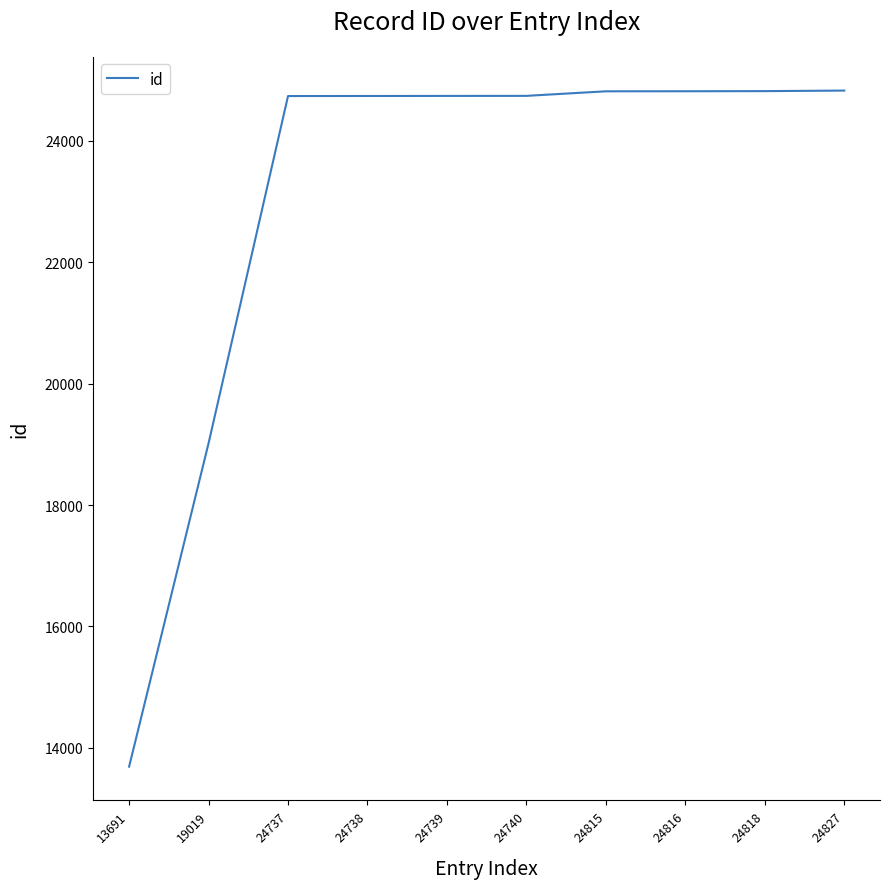

What is the difference between the maximum and minimum values?

11136